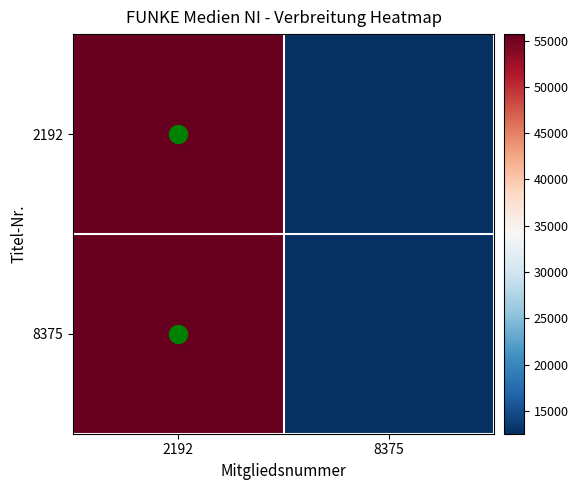

Between 2192 and 8375, which series saw the biggest shift?

2192